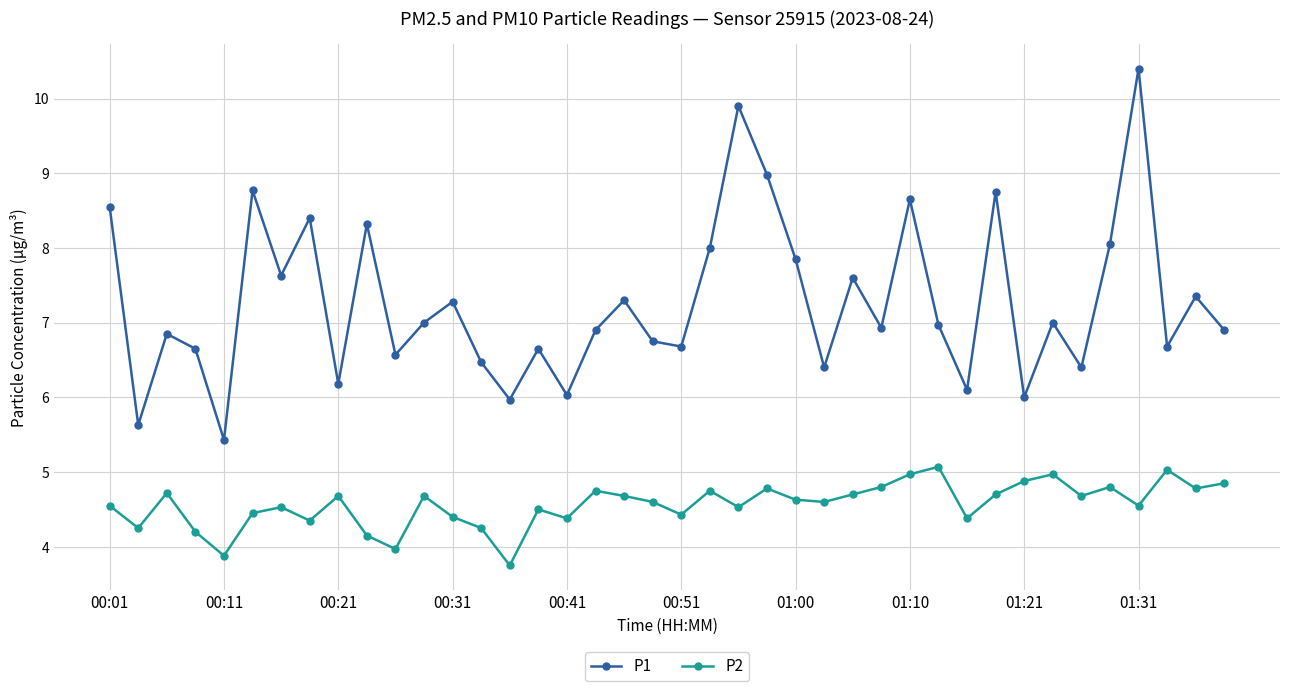

True or false: P2 and P1 cross at least once.

False